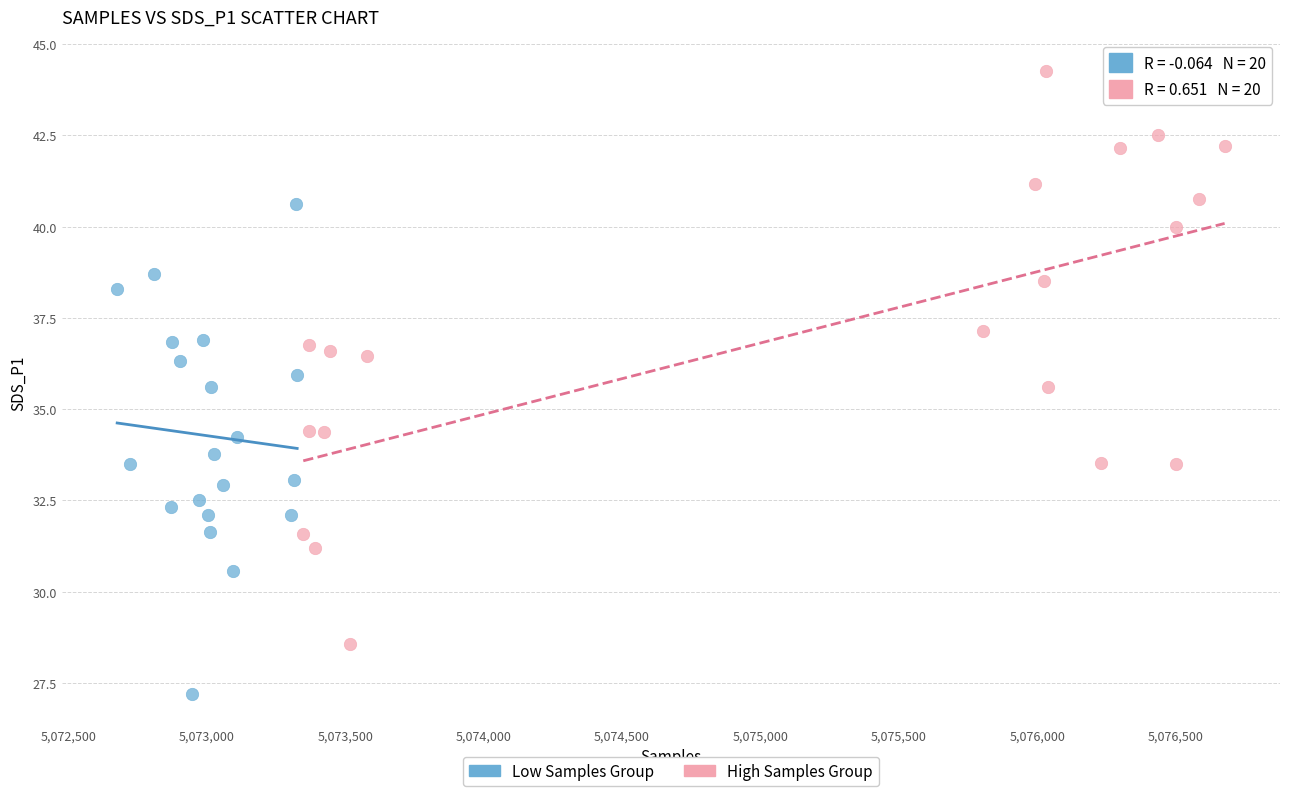

Which series reaches the minimum Y coordinate?

Low Samples Group